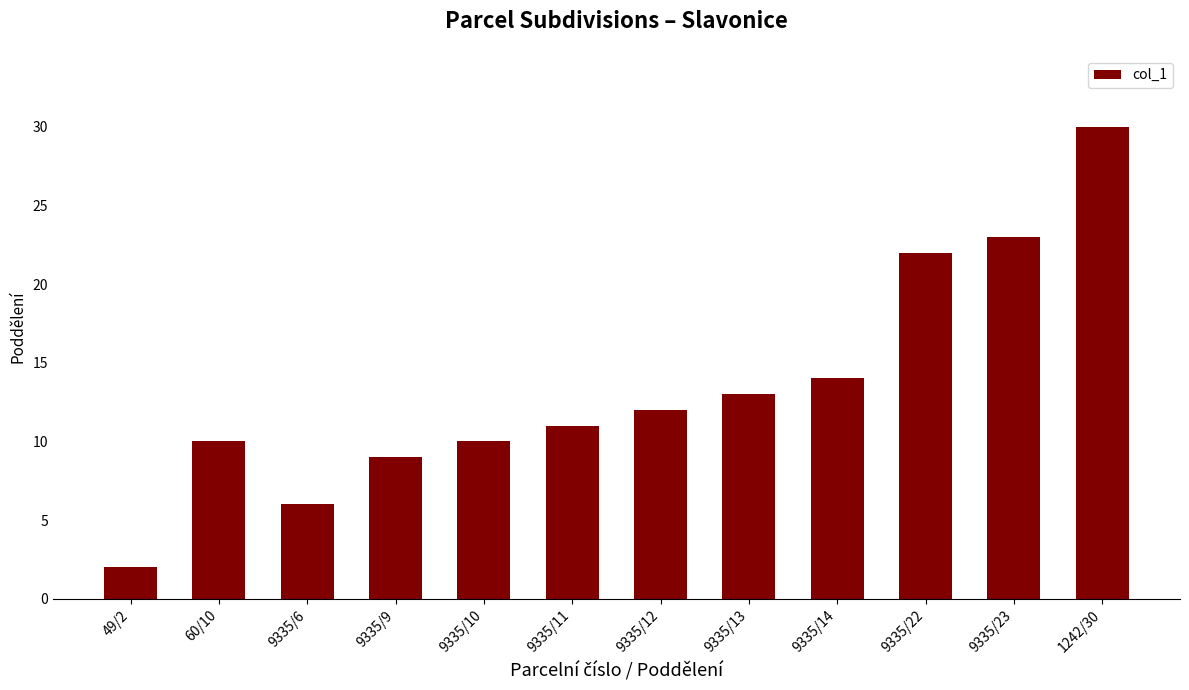

Reading left to right, extract all data points from this chart.

49/2=2	60/10=10	9335/6=6	9335/9=9	9335/10=10	9335/11=11	9335/12=12	9335/13=13	9335/14=14	9335/22=22	9335/23=23	1242/30=30